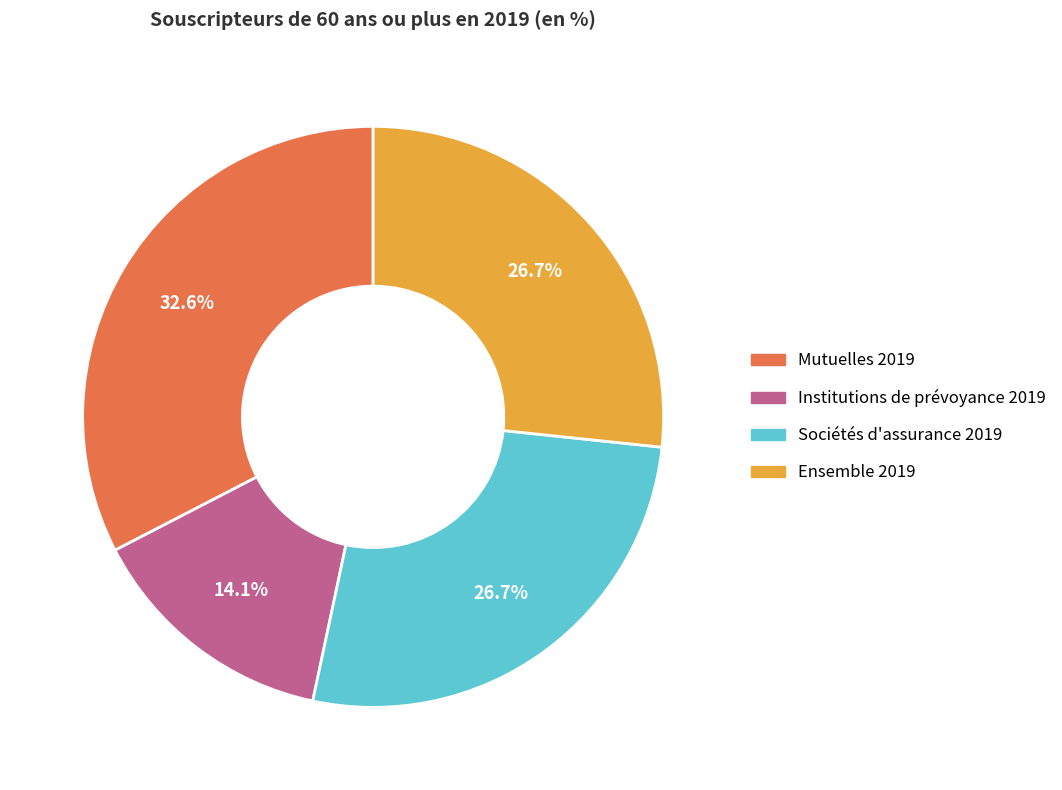

Is there any slice that represents more than half of the pie?

No